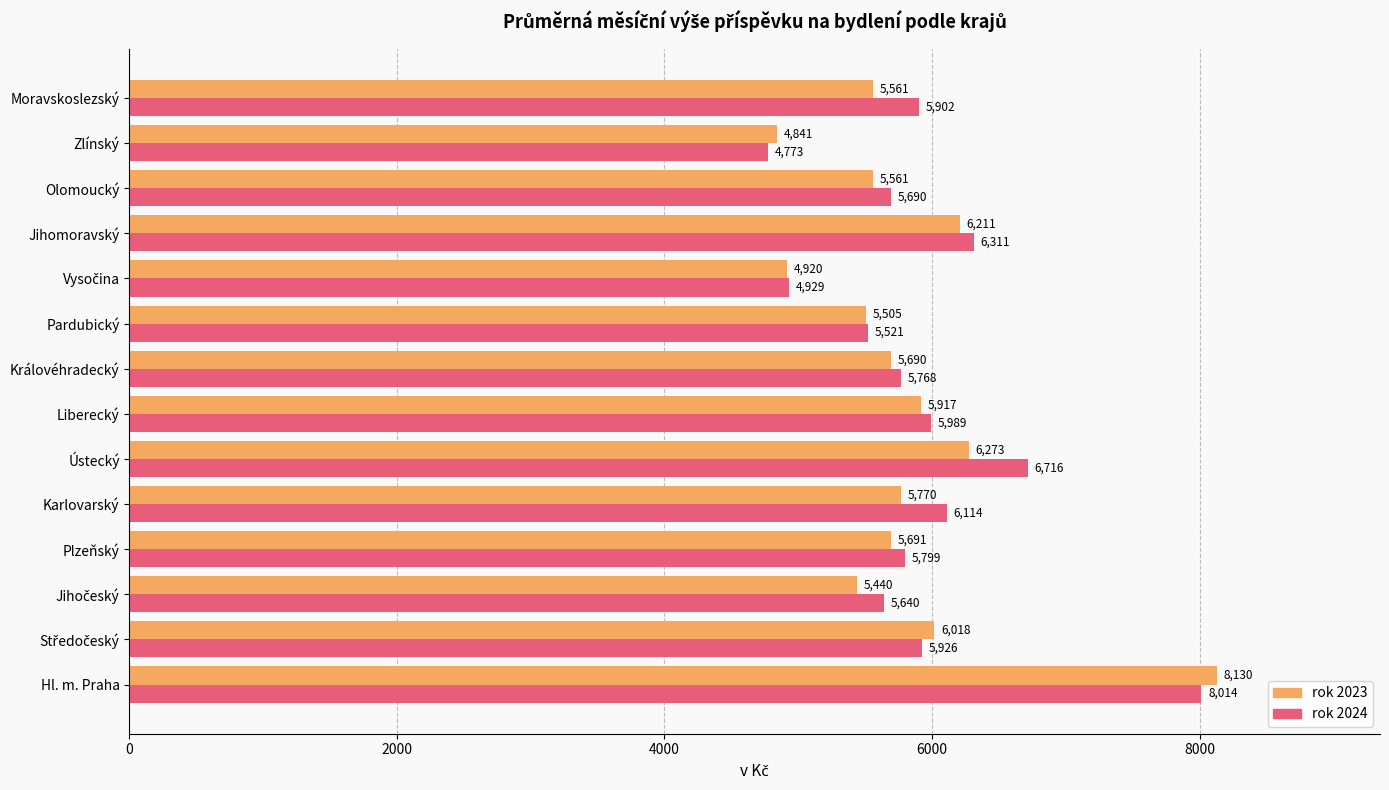

What is the highest value of the rok 2024 series?

8014.2